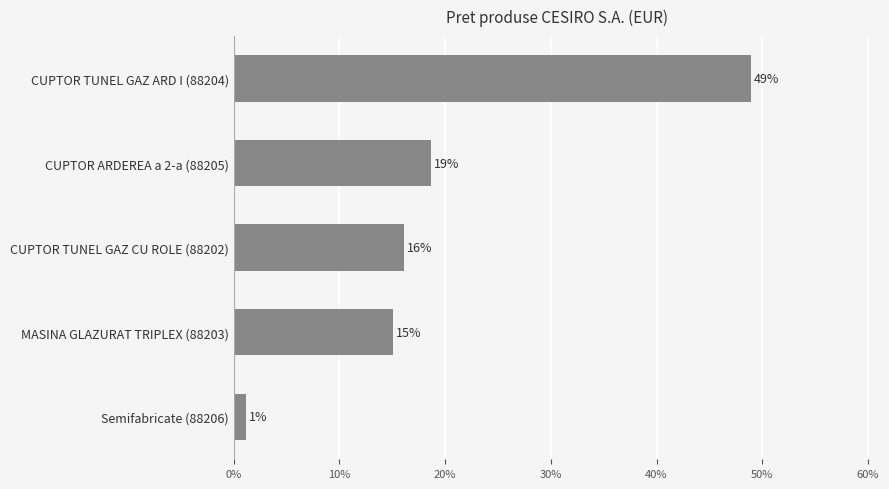

What is the maximum value shown in the chart?

48.9